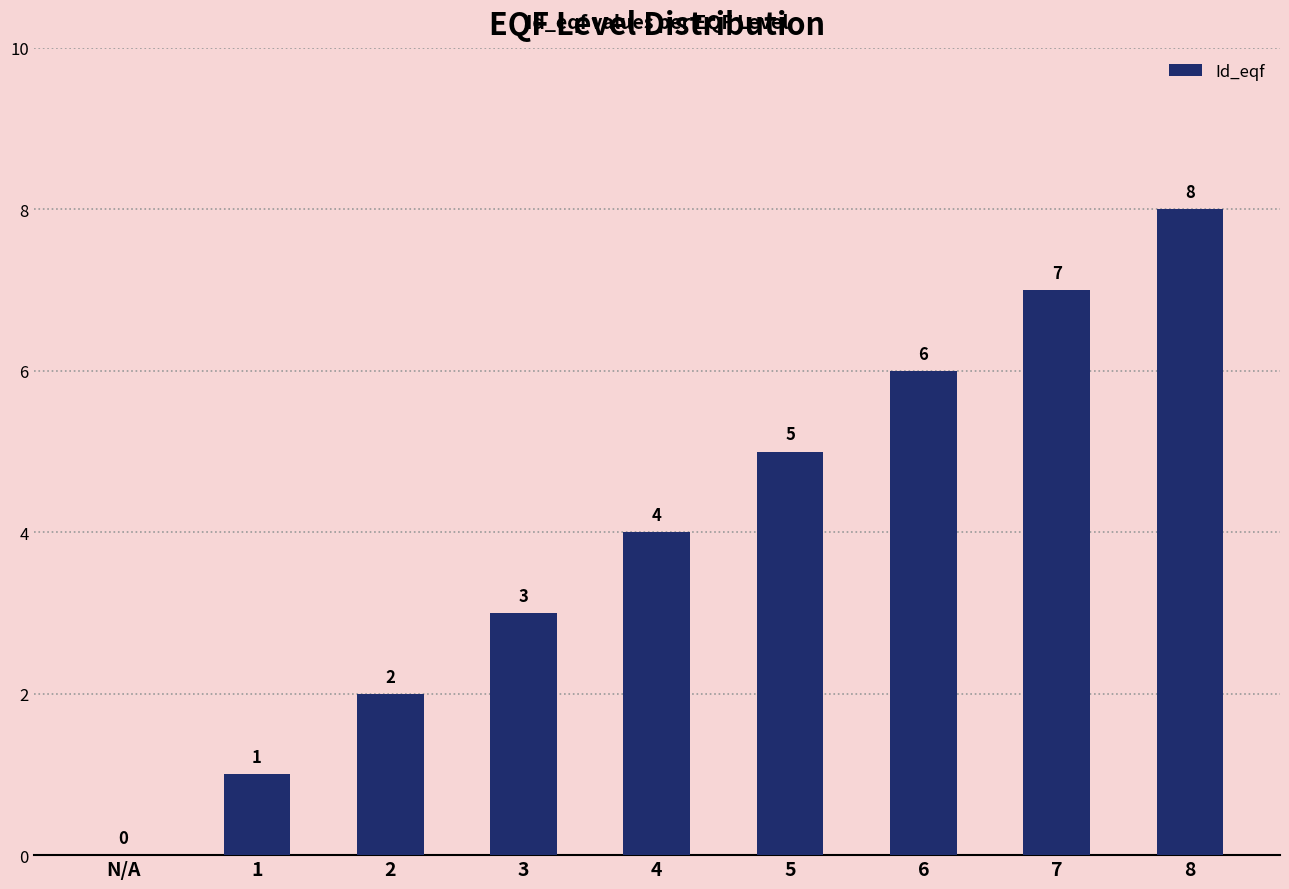

How many positive values are there?

8